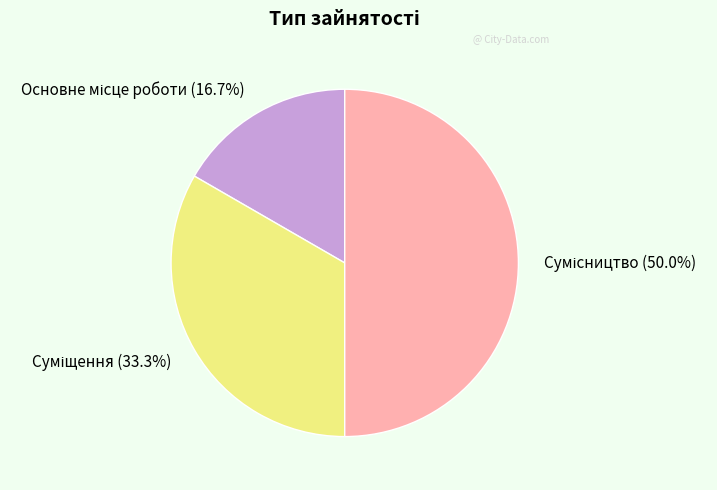

How many segments does this pie chart have?

3